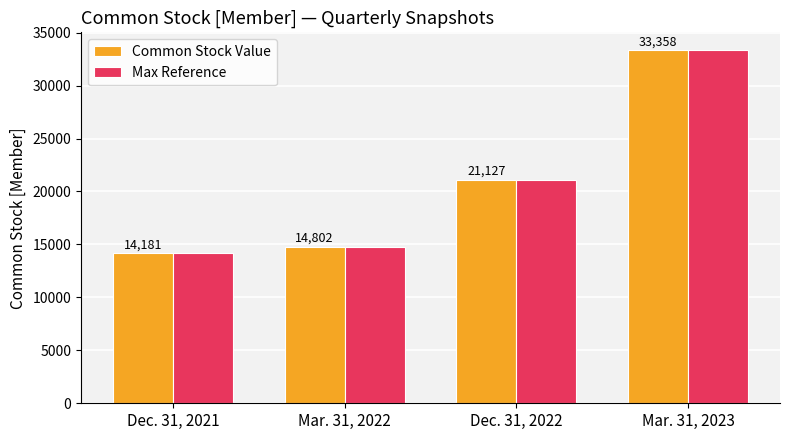

The Max Reference series shows 55031 at Mar. 31, 2023. True or false?

False